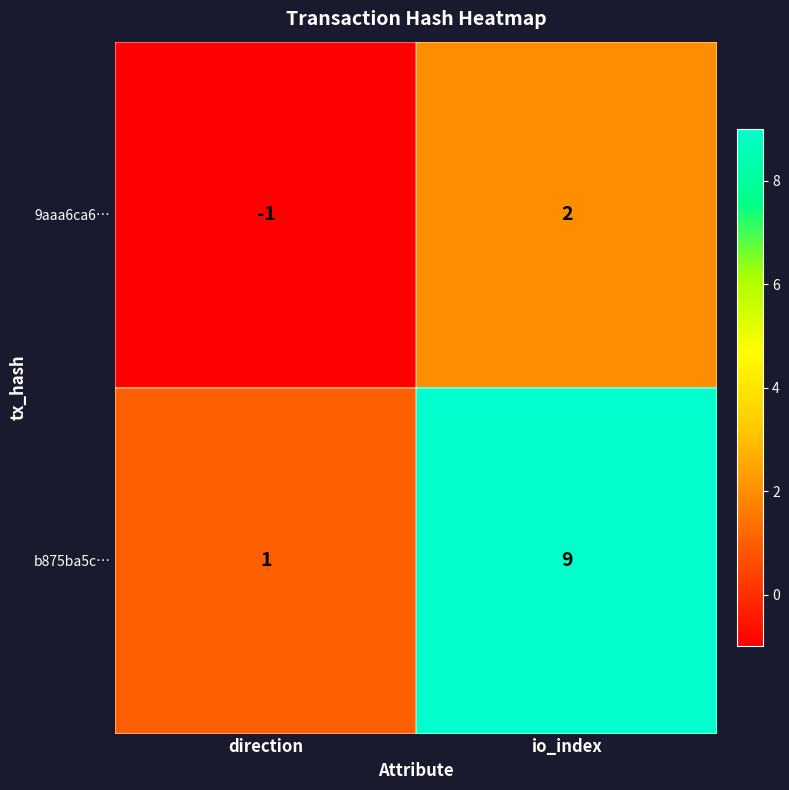

Reading left to right, list all the values displayed in this chart.

9aaa6ca6…: -1	2
b875ba5c…: 1	9